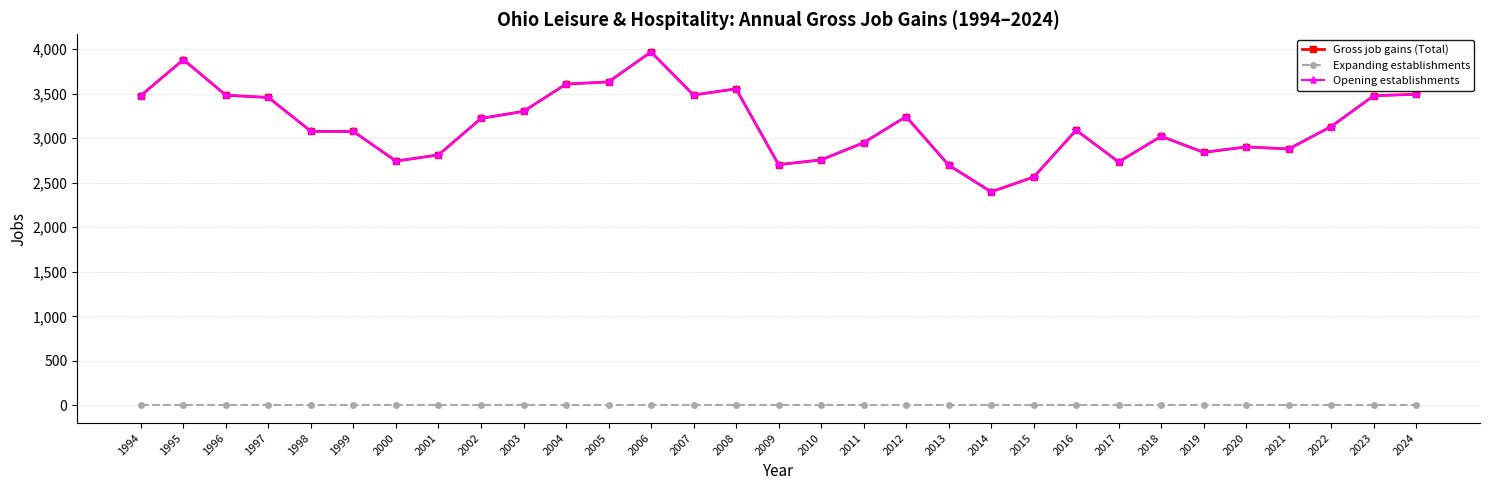

Reading left to right, extract all data points from this chart.

Gross job gains (Total): 1994=3479	1995=3882	1996=3482	1997=3457	1998=3077	1999=3075	2000=2743	2001=2812	2002=3222	2003=3301	2004=3607	2005=3632	2006=3968	2007=3485	2008=3554	2009=2703	2010=2756	2011=2949	2012=3242	2013=2698	2014=2398	2015=2563	2016=3090	2017=2733	2018=3021	2019=2841	2020=2902	2021=2879	2022=3131	2023=3477	2024=3493
Expanding establishments: 1994=0	1995=0	1996=0	1997=0	1998=0	1999=0	2000=0	2001=0	2002=0	2003=0	2004=0	2005=0	2006=0	2007=0	2008=0	2009=0	2010=0	2011=0	2012=0	2013=0	2014=0	2015=0	2016=0	2017=0	2018=0	2019=0	2020=0	2021=0	2022=0	2023=0	2024=0
Opening establishments: 1994=3479	1995=3882	1996=3482	1997=3457	1998=3077	1999=3075	2000=2743	2001=2812	2002=3222	2003=3301	2004=3607	2005=3632	2006=3968	2007=3485	2008=3554	2009=2703	2010=2756	2011=2949	2012=3242	2013=2698	2014=2398	2015=2563	2016=3090	2017=2733	2018=3021	2019=2841	2020=2902	2021=2879	2022=3131	2023=3477	2024=3493